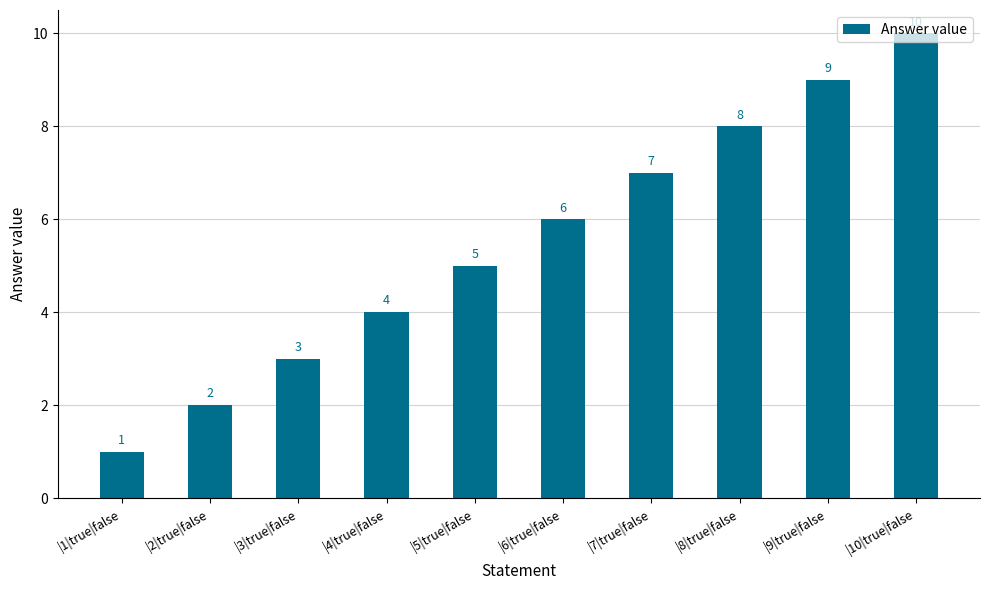

Reading right to left, extract all data points from this chart.

10	9	8	7	6	5	4	3	2	1